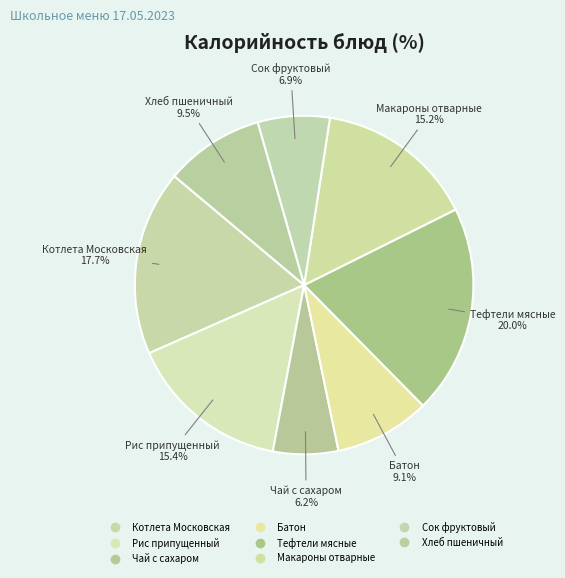

How many slices are in this pie chart?

8